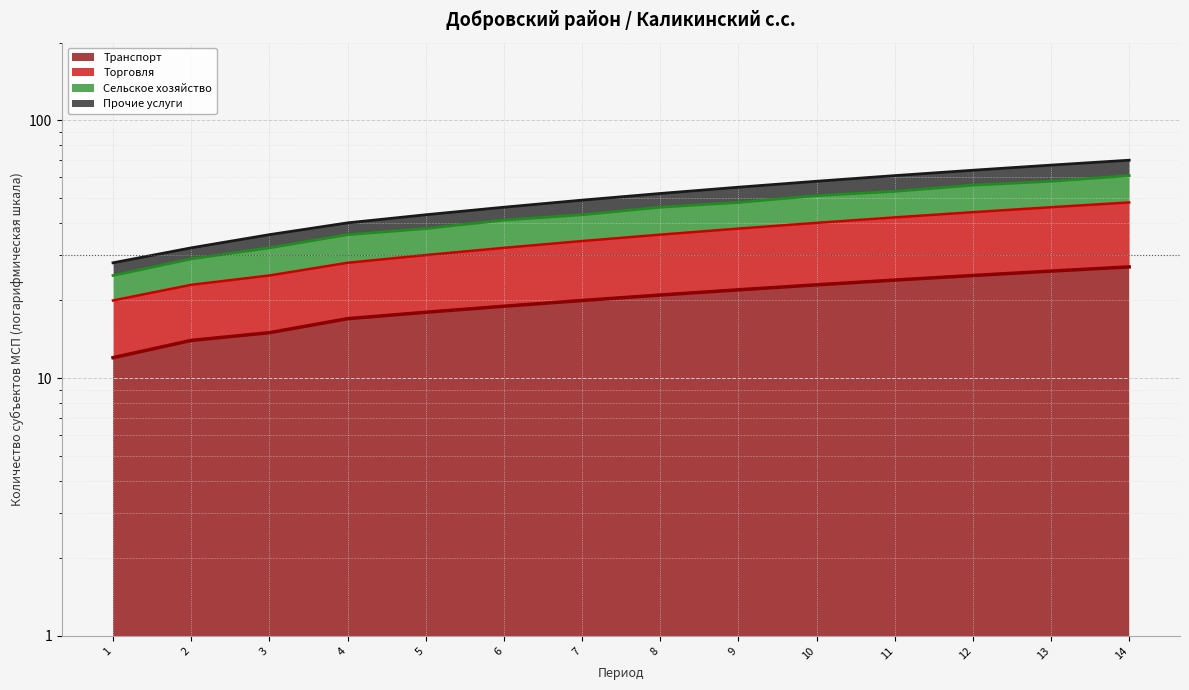

At how many categories does at least one series exceed 22?

14